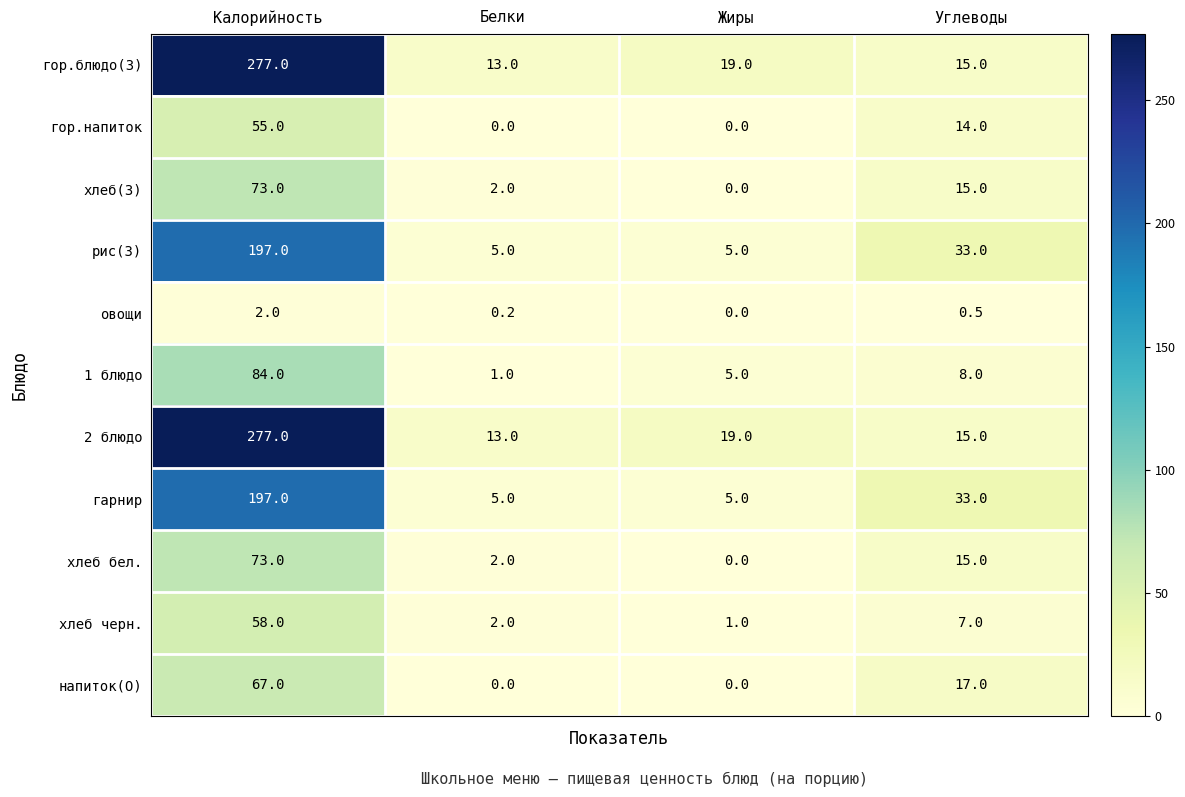

How many data points does each series have?

4